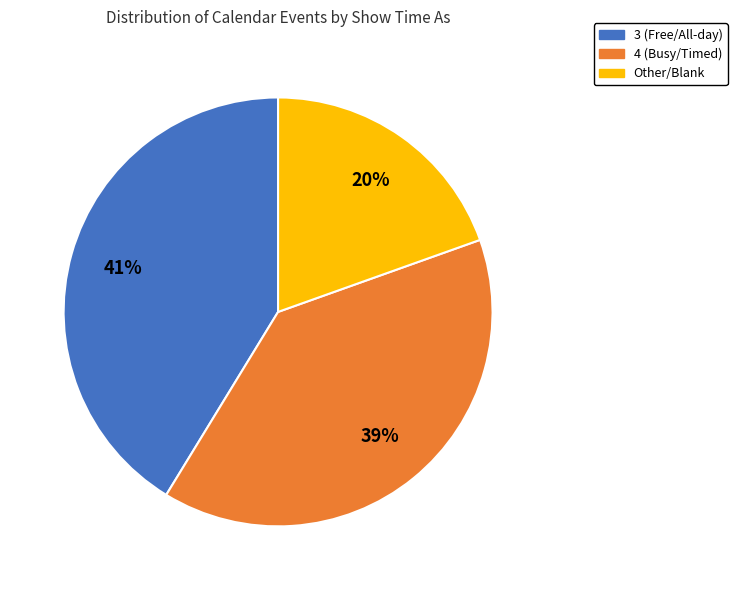

What is the largest slice in the pie chart?

3 (Free/All-day)